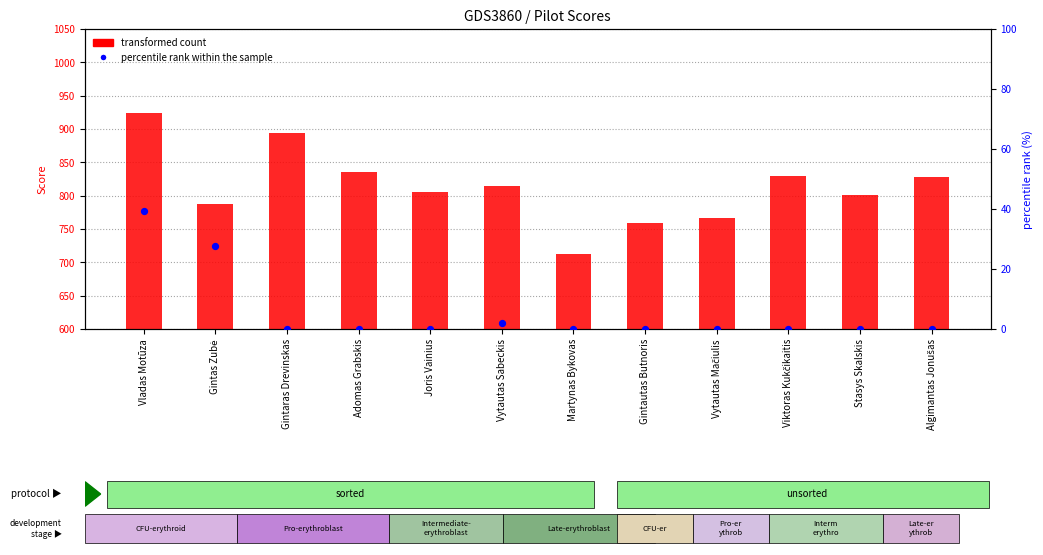

At which category is the sum across all series the highest?

Vladas Motūza